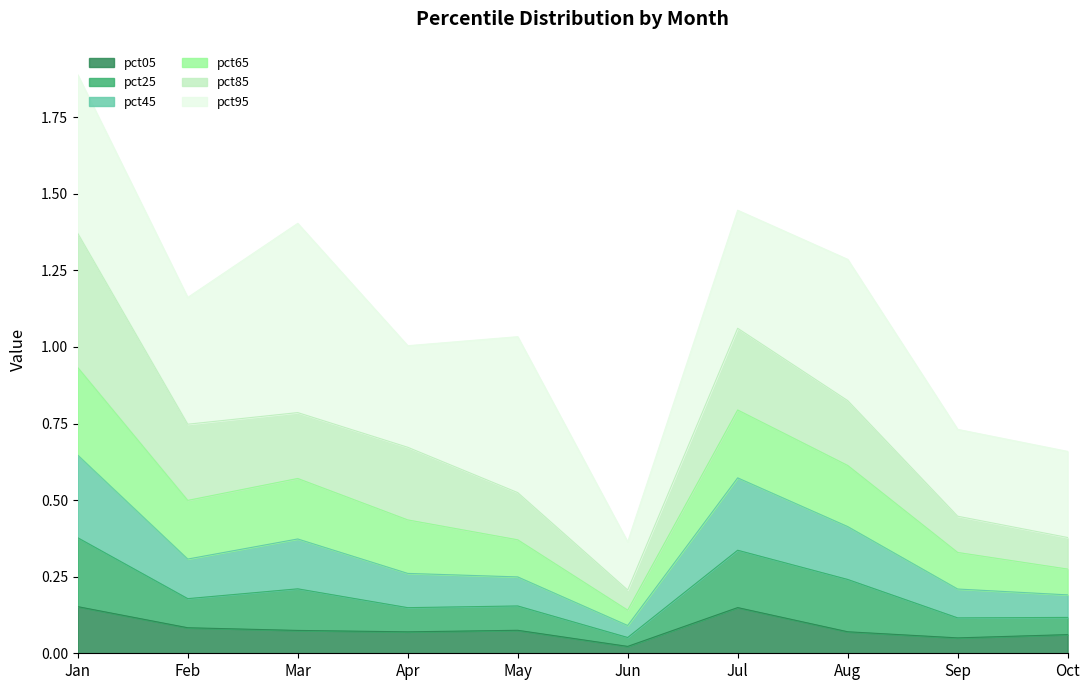

True or false: pct05 and pct45 intersect in this chart.

False